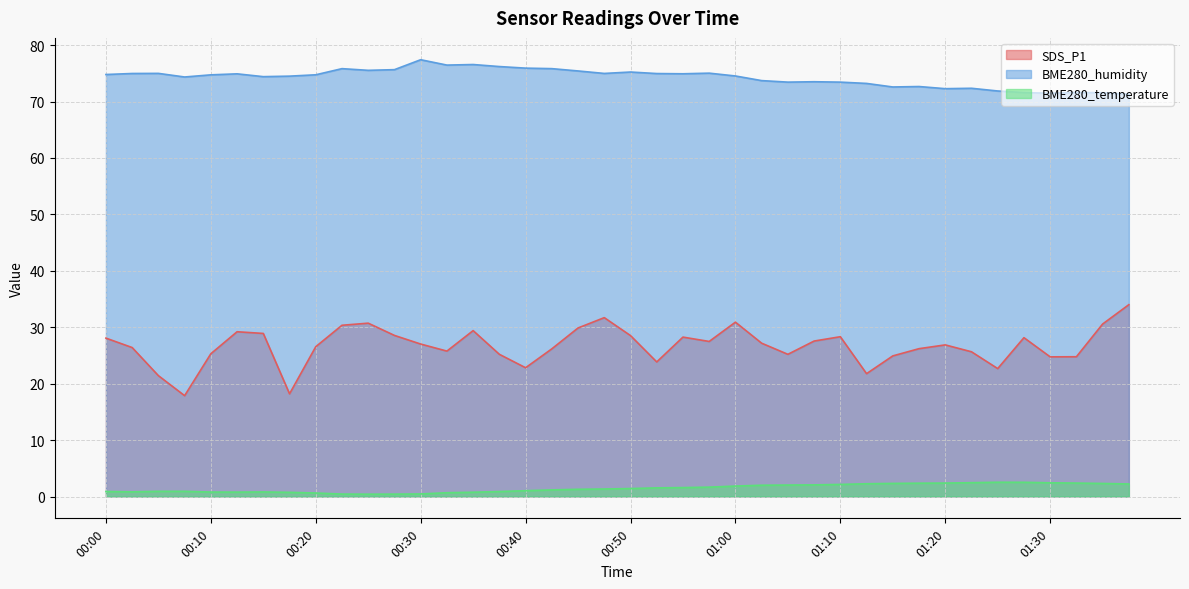

What is the label of the 12th point from the right?

01:10